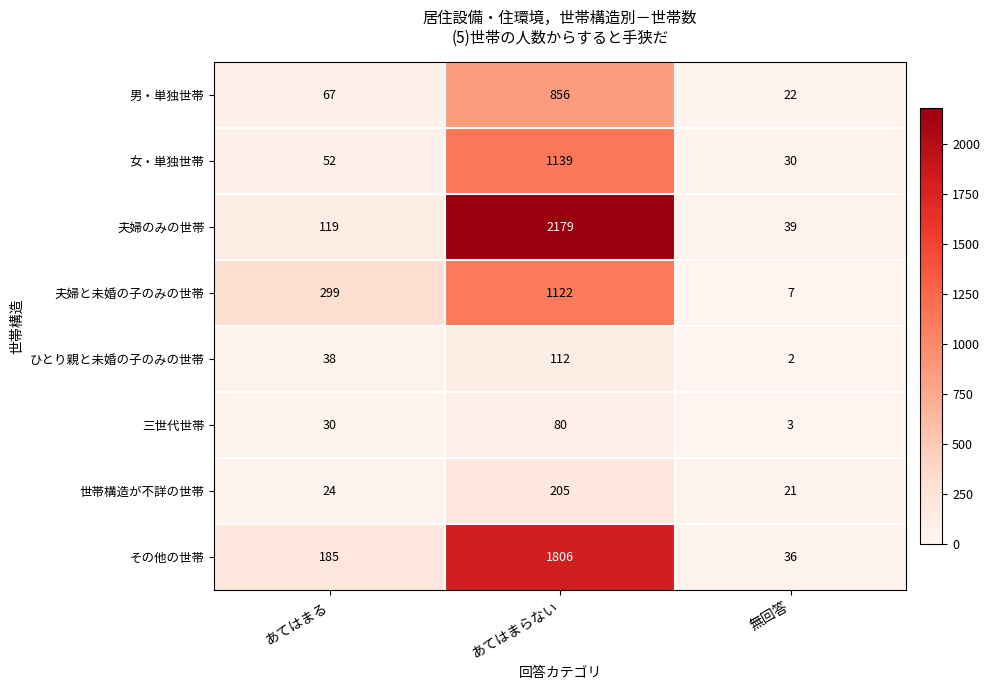

Which series changed the most between あてはまる and あてはまらない?

夫婦のみの世帯